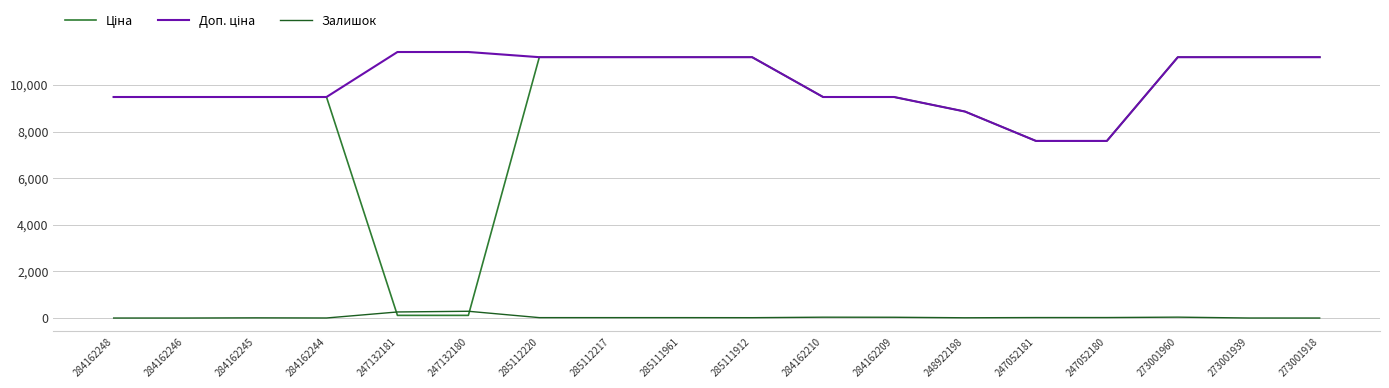

What is the spread (max minus min) of values at 284162246?

9480.1